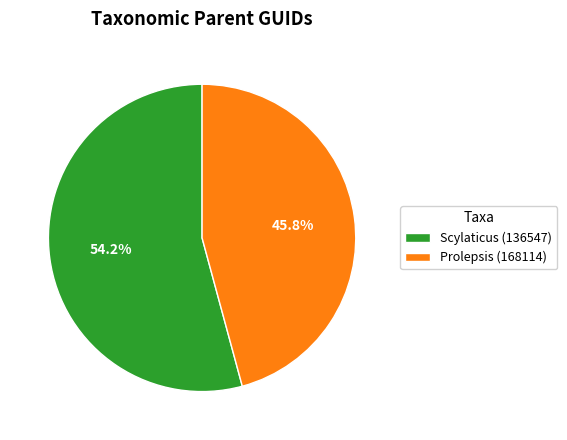

Count the number of slices in the pie.

2